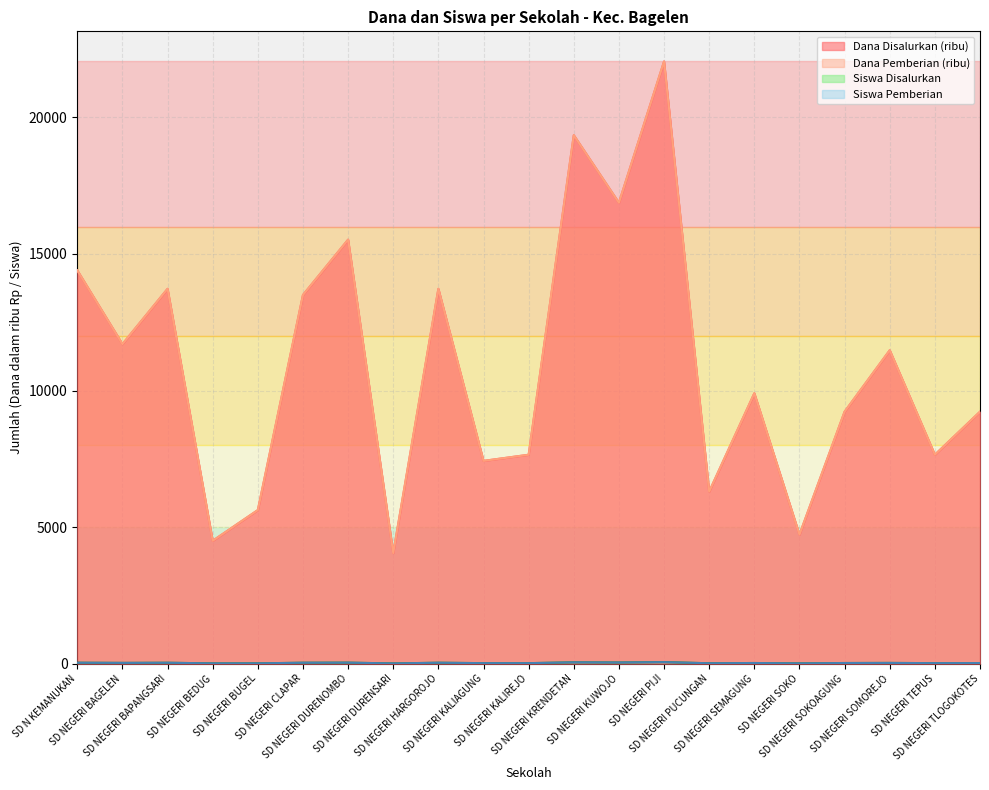

What is the label of the 20th point from the left?

SD NEGERI TEPUS